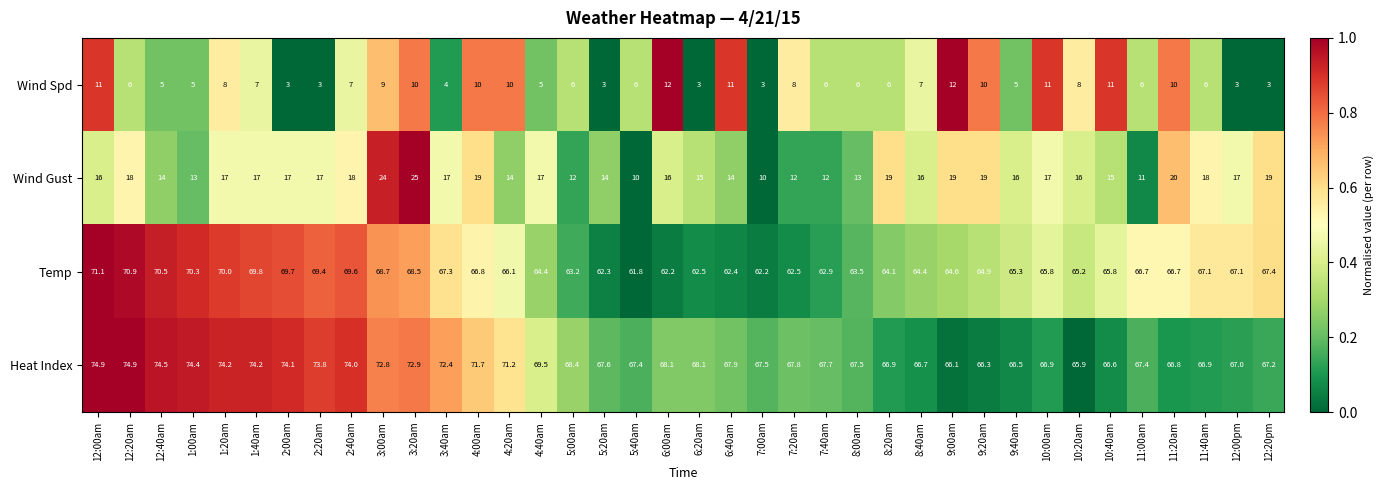

At which label is Heat Index closest to 70?

4:40am